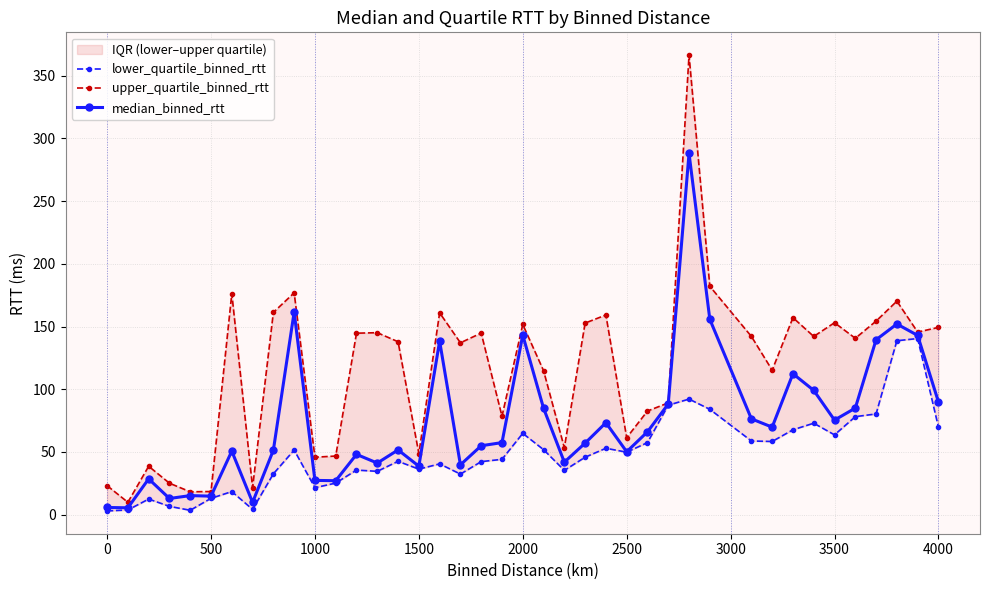

What is the highest value of the upper_quartile_binned_rtt series?

366.4